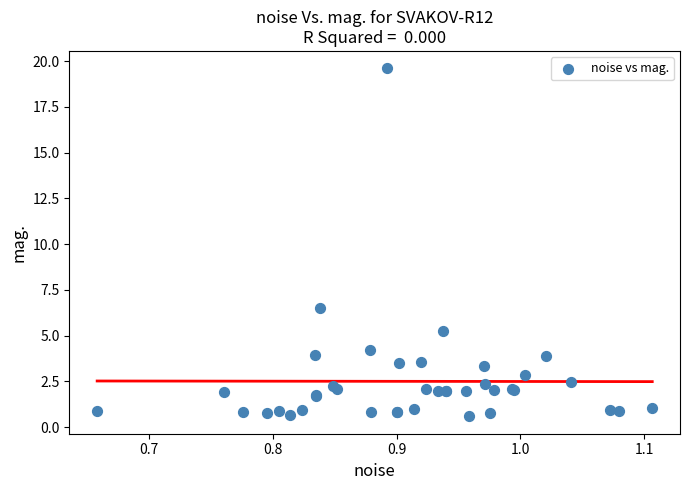

What Y value in the scatter plot is closest to 10?

6.5